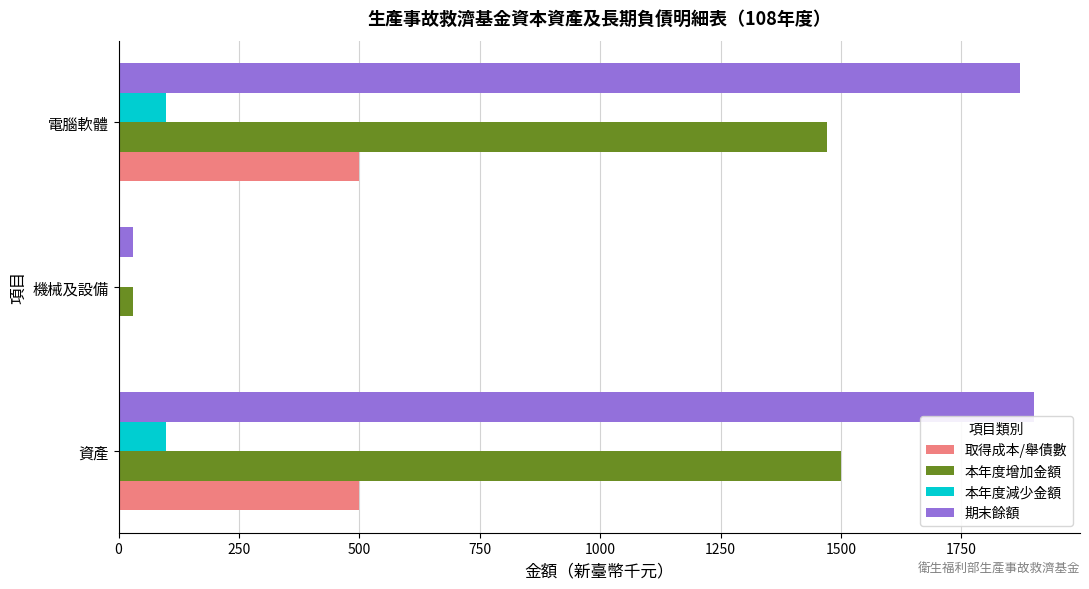

Between 資產 and 機械及設備, which series saw the biggest shift?

期末餘額